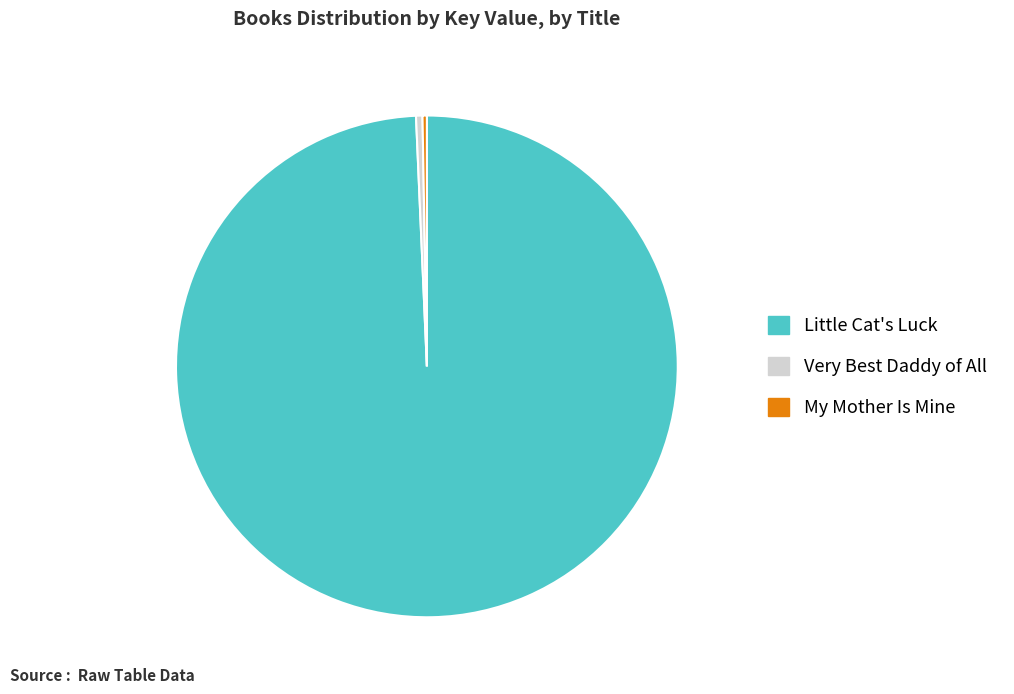

What is the ratio of the value at Little Cat's Luck to the value at Very Best Daddy of All?

240.4